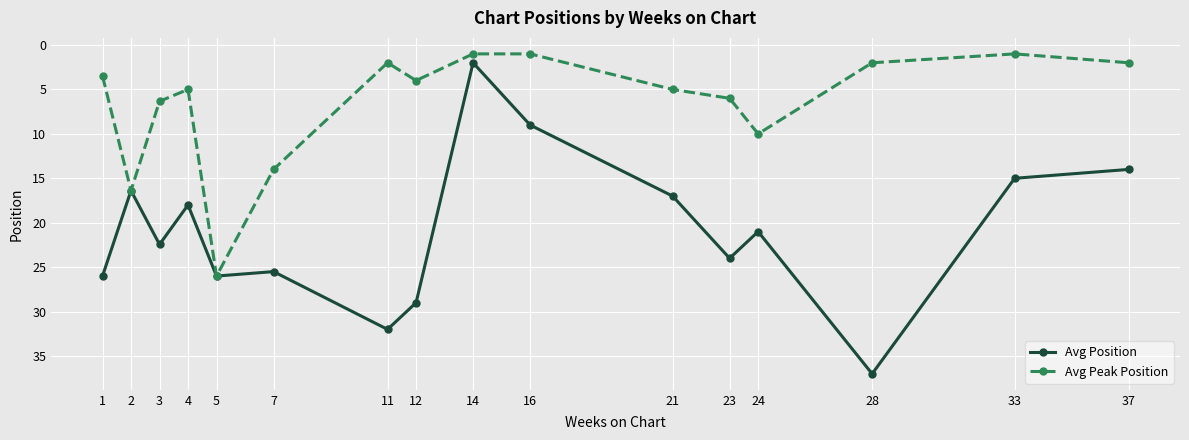

Where is the first local maximum for Avg Position?

3